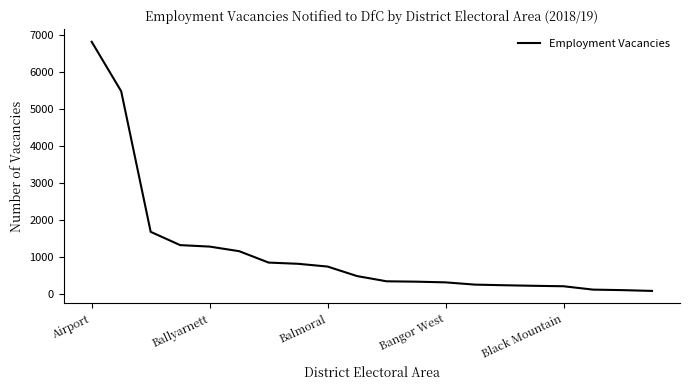

What is the greatest value displayed?

6824